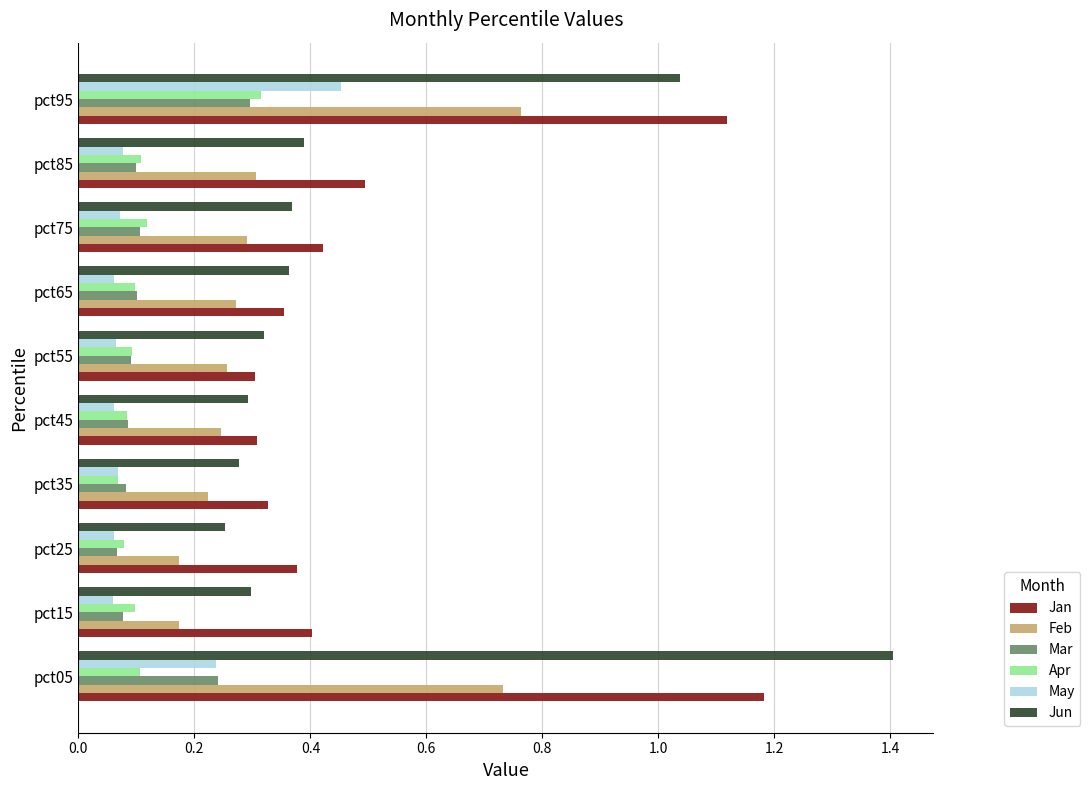

List the series in order of their peak value, lowest first.

Mar, Apr, May, Feb, Jan, Jun